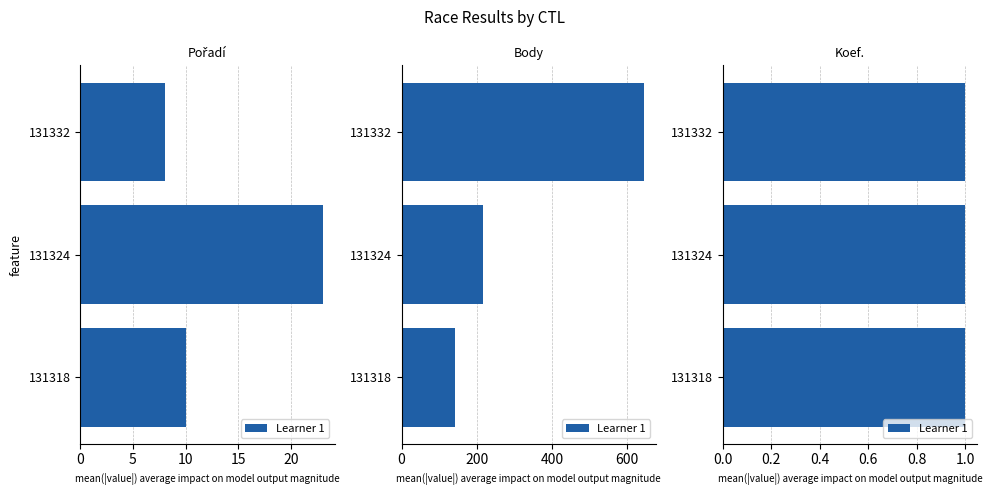

At how many categories does at least one series exceed 146?

2